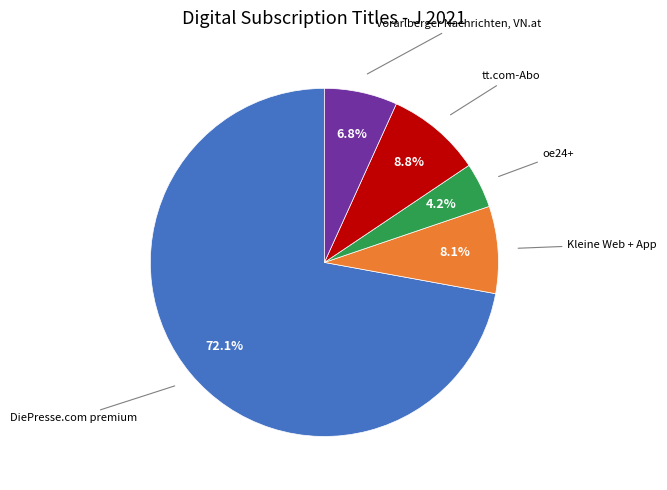

How many slices are in this pie chart?

5